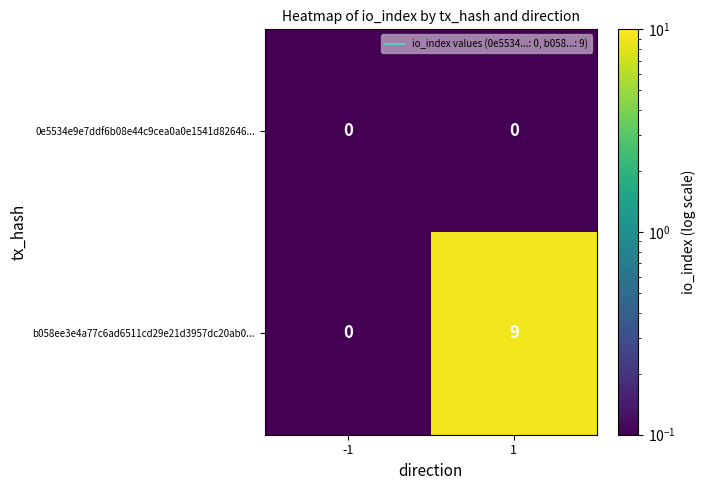

What is the total value across all series at 1?

9